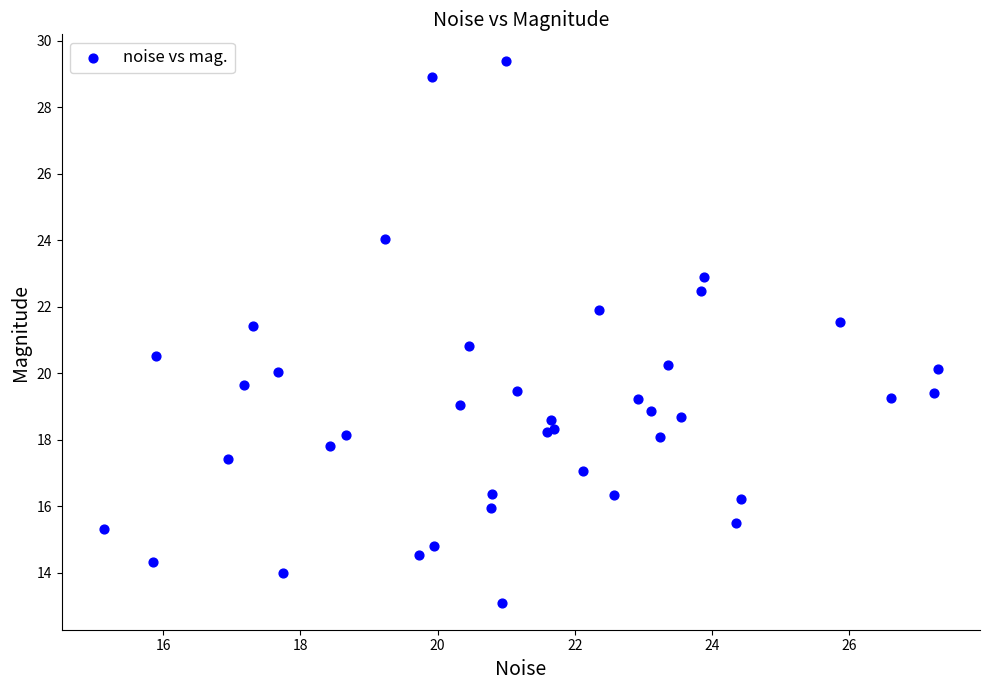

What Y value in the scatter plot is closest to 21?

20.8